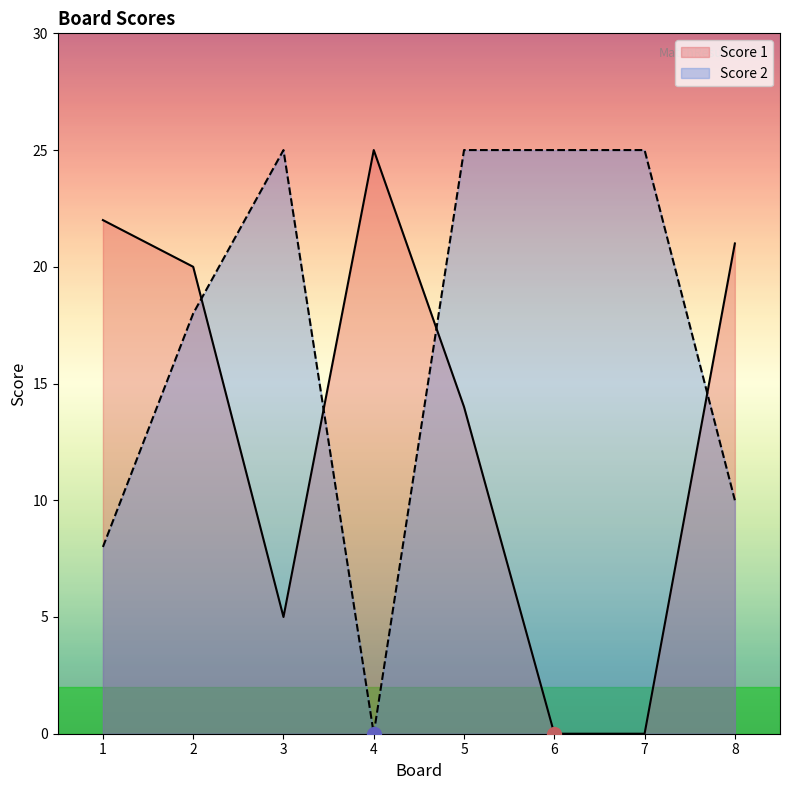

True or false: Score 2 has more than 2 interior local peaks.

False